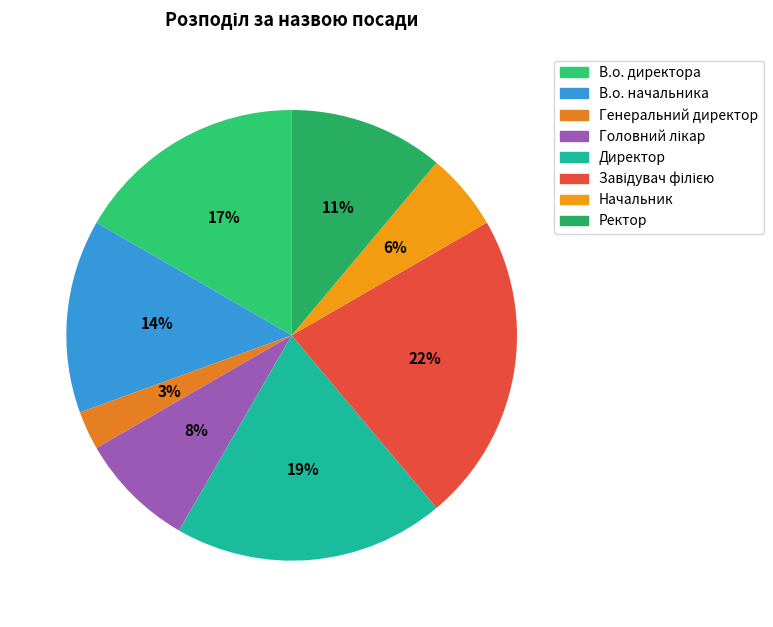

Count the number of slices in the pie.

8